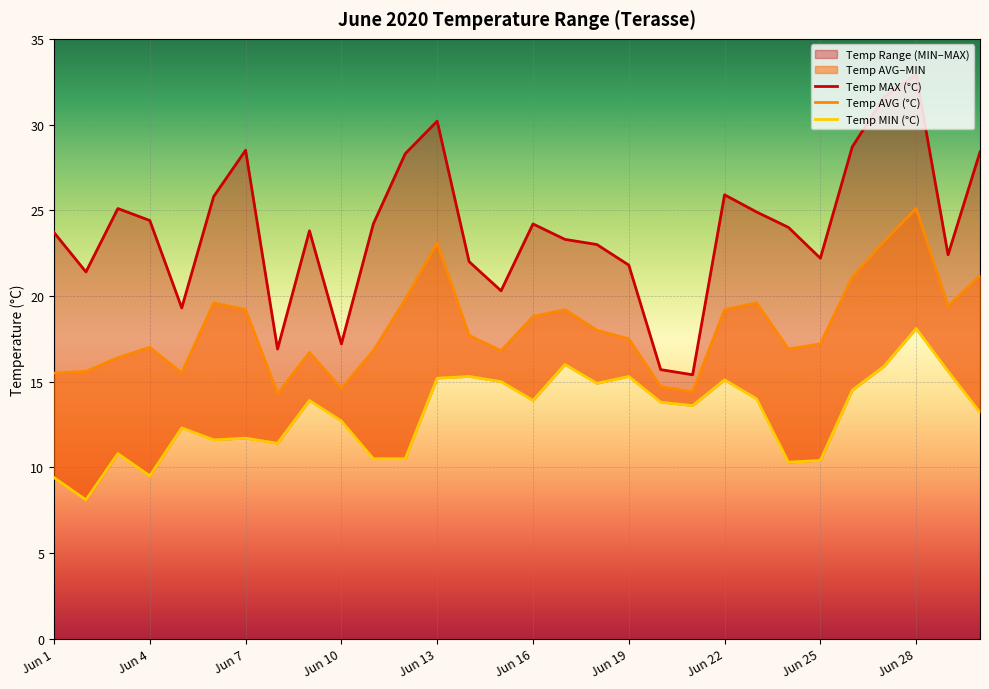

True or false: Temp MAX (°C) and Temp AVG (°C) intersect in this chart.

False